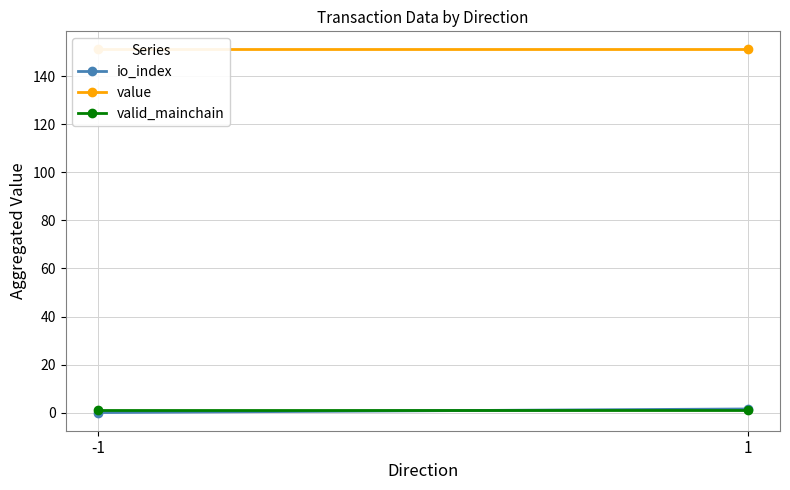

What is the sum of all valid_mainchain values?

2.0